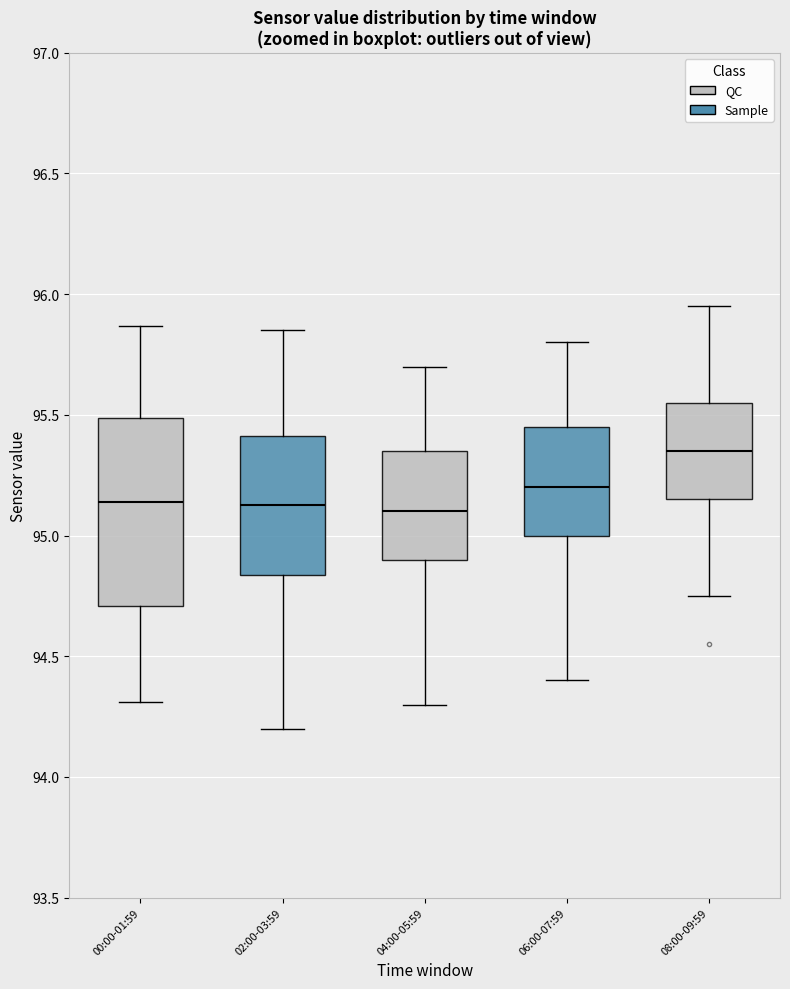

Reading left to right, transcribe this box plot: for each box, give where its median line is, the range the box spans, and where its two whiskers end, as read against the y-axis. The values are not printed on the chart, so give them approximately, as read against the axis.

00:00-01:59: median 95.15, box 94.70 to 95.50, whiskers 94.30 to 95.85
02:00-03:59: median 95.15, box 94.85 to 95.40, whiskers 94.20 to 95.85
04:00-05:59: median 95.10, box 94.90 to 95.35, whiskers 94.30 to 95.70
06:00-07:59: median 95.20, box 95.00 to 95.45, whiskers 94.40 to 95.80
08:00-09:59: median 95.35, box 95.15 to 95.55, whiskers 94.75 to 95.95